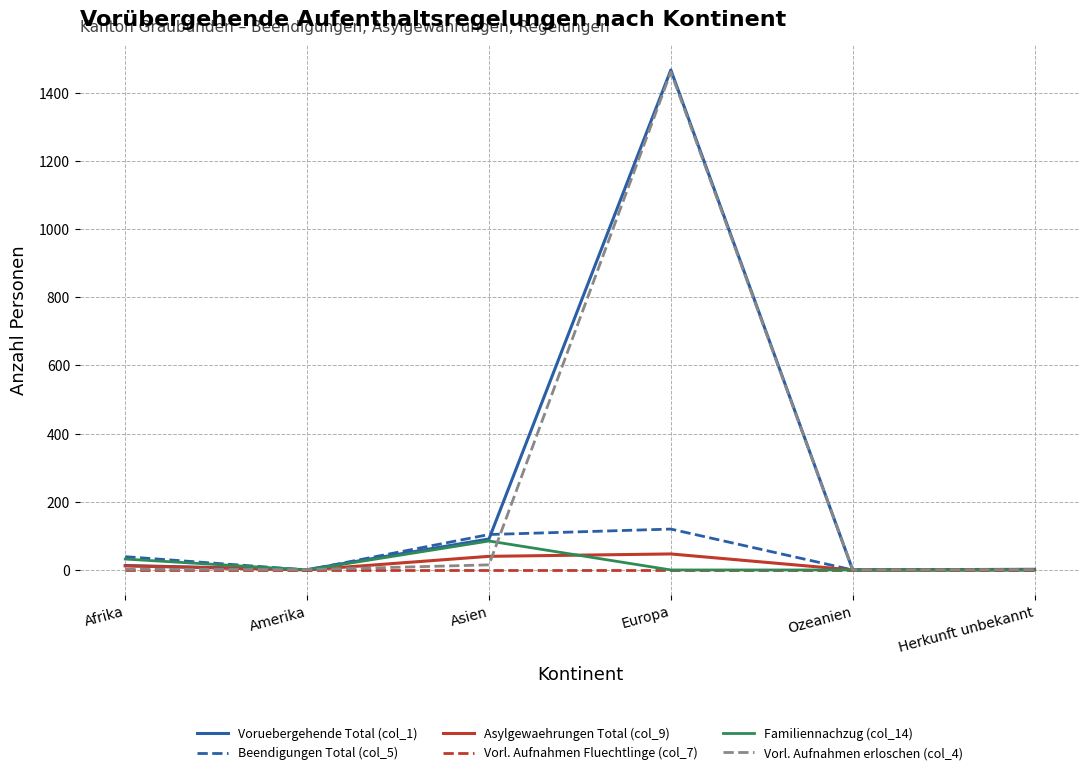

At how many categories does at least one series exceed 935?

1